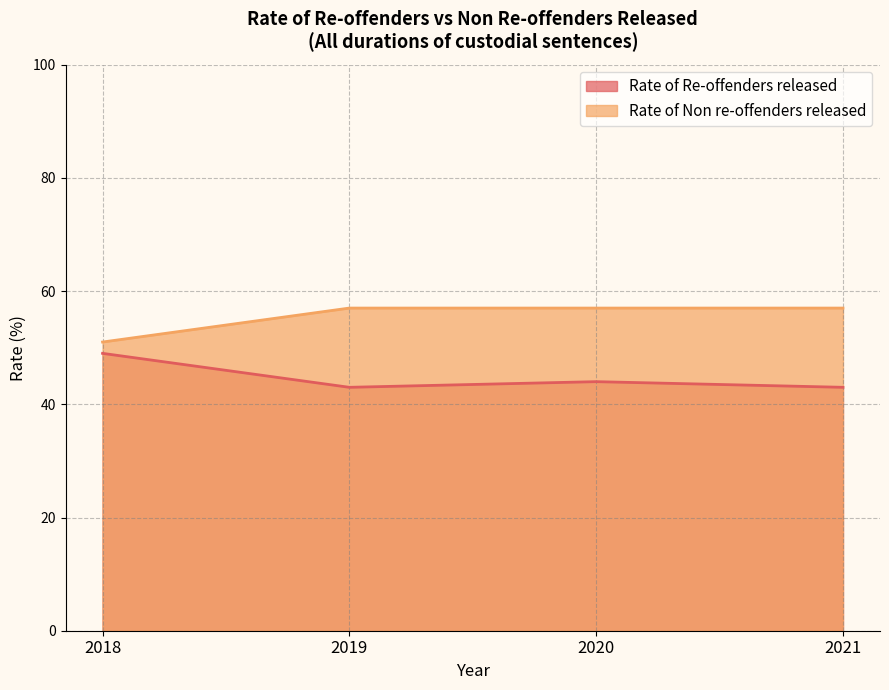

The value of Rate of Non re-offenders released at 2021 is 81. True or false?

False